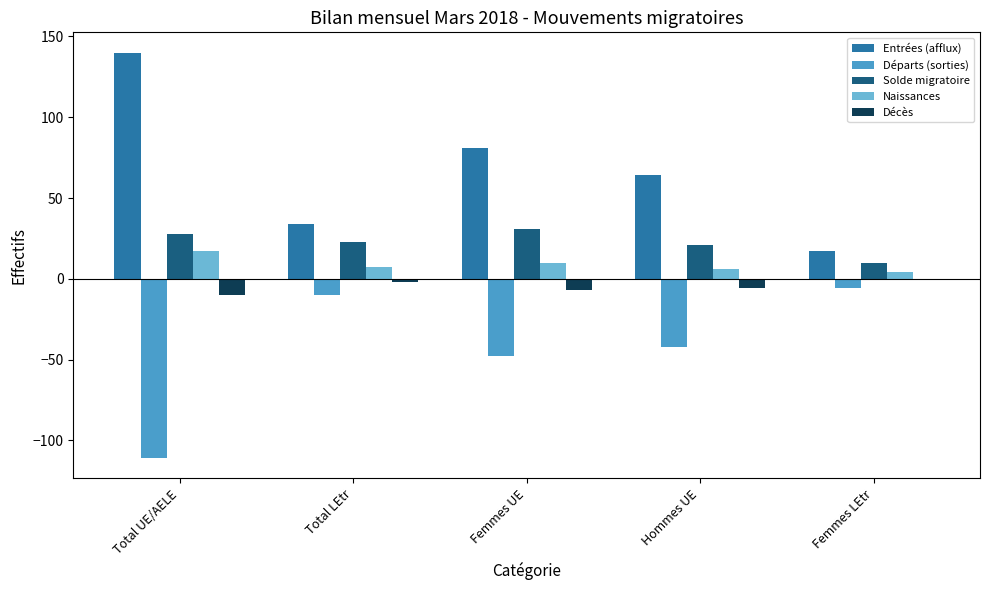

What is the average value of the Départs (sorties) series?

-43